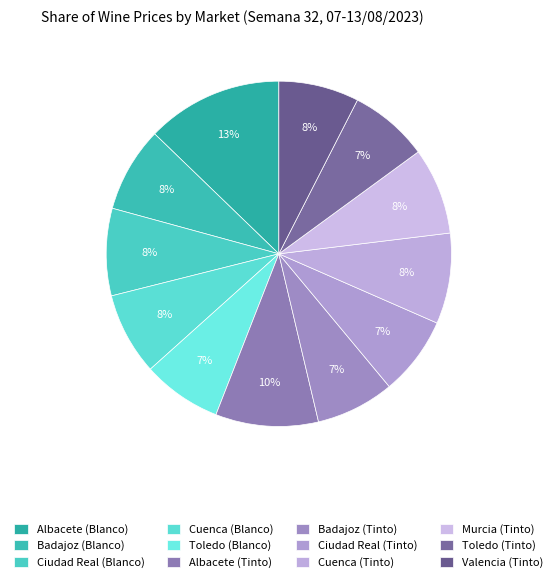

How much of the chart is everything except Cuenca (Tinto)?

91.5%